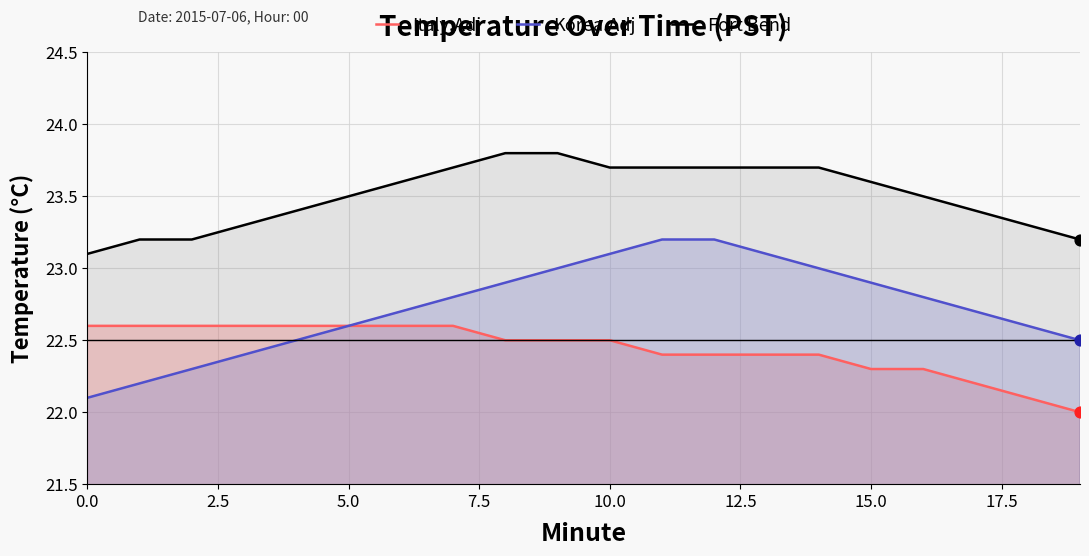

Which series reaches the minimum Y coordinate?

Italy.Adj